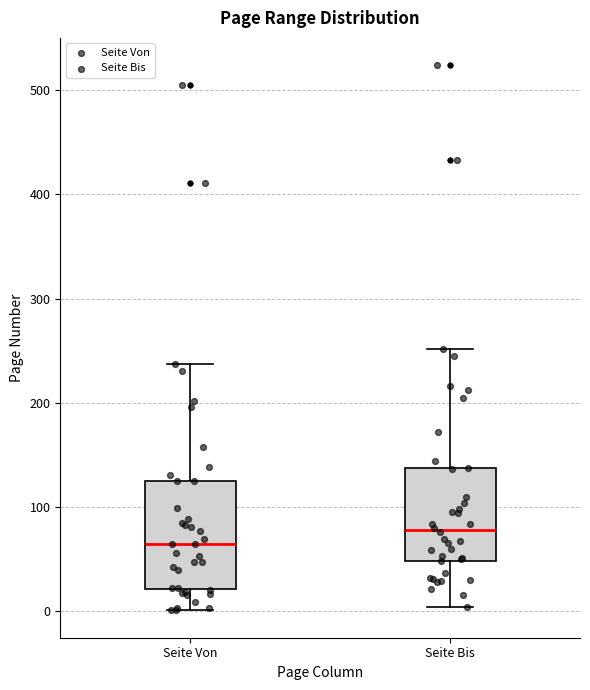

Which box's median line is the highest?

Seite Bis